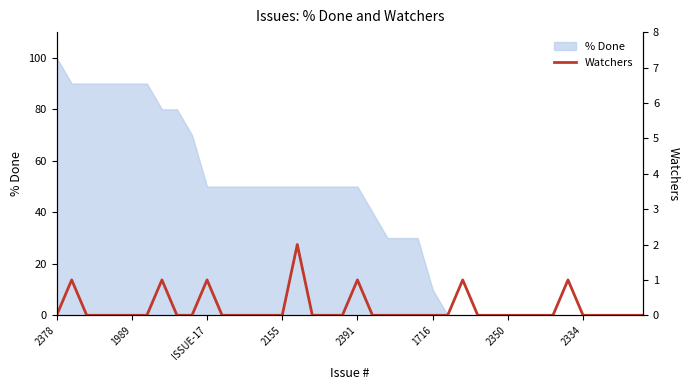

What is the maximum value for % Done?

100